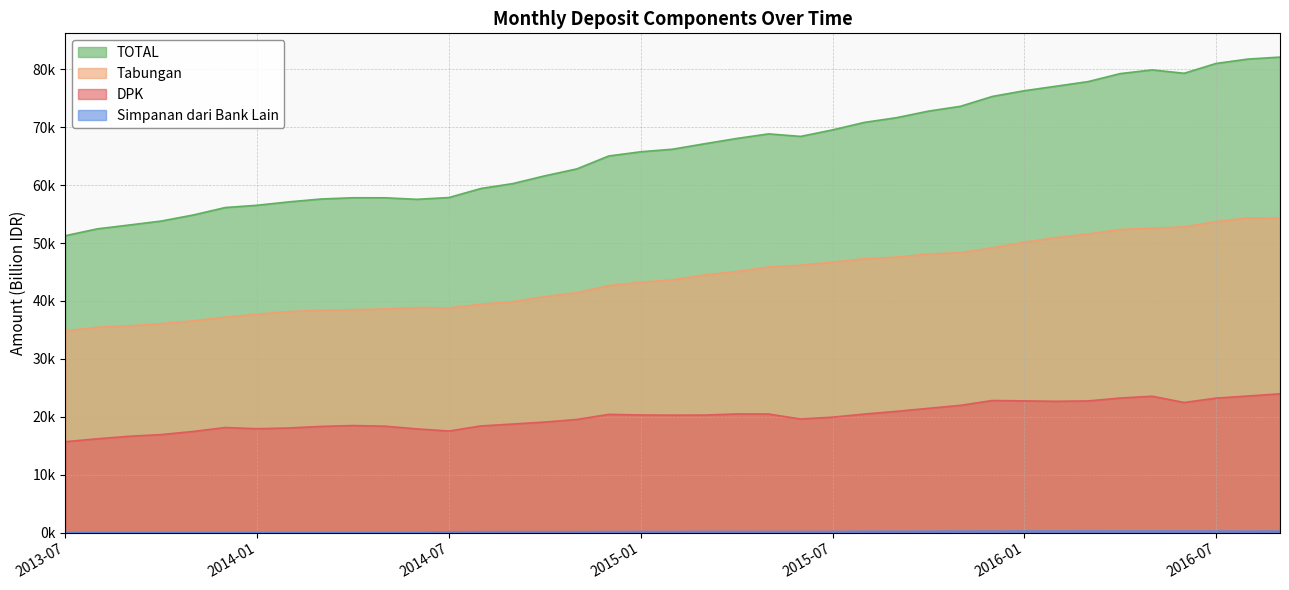

True or false: Simpanan dari Bank Lain has a value of 399.3 at 2016-03.

False